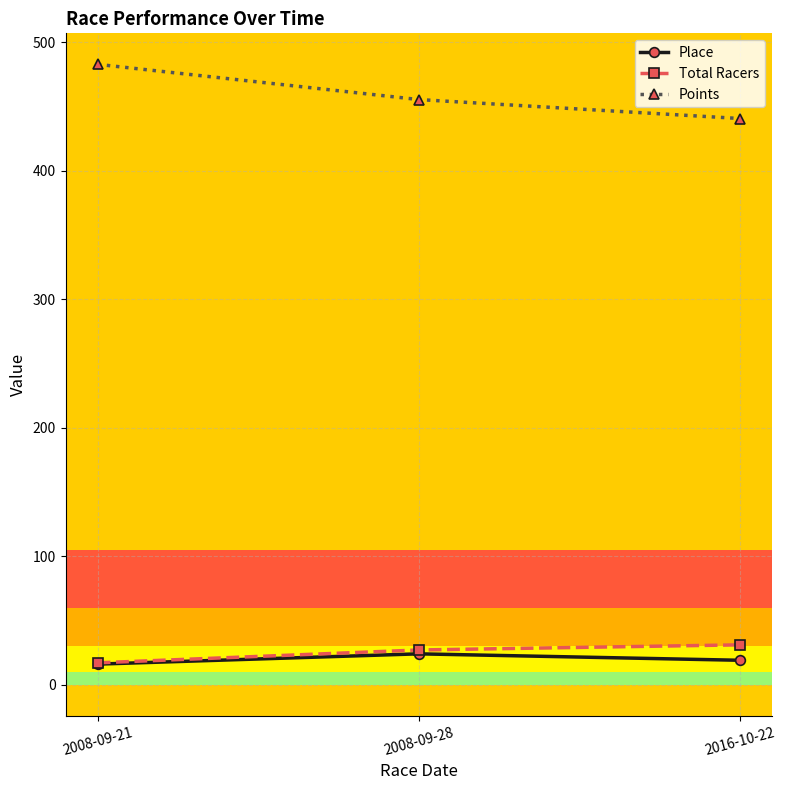

Between 2008-09-21 and 2008-09-28, which series saw the biggest shift?

Points